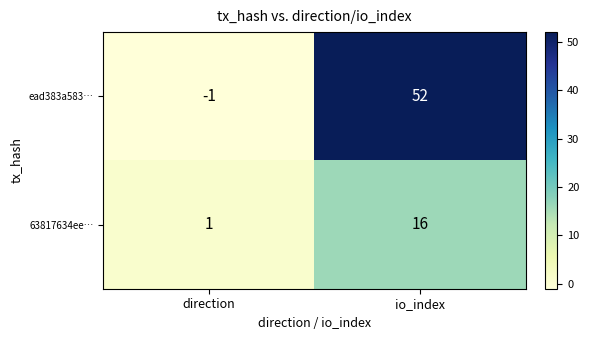

What is the total value across all series at io_index?

68